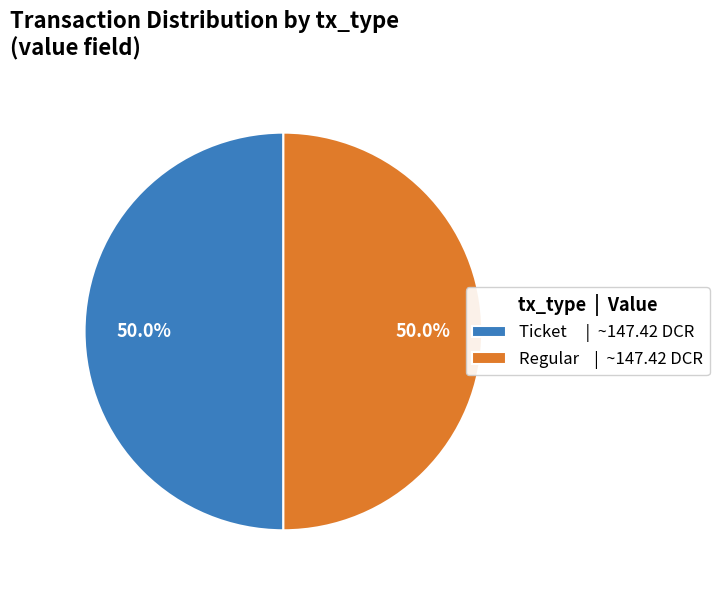

What is the ratio of the value at Ticket | ~147.42 DCR to the value at Regular | ~147.42 DCR?

1.0